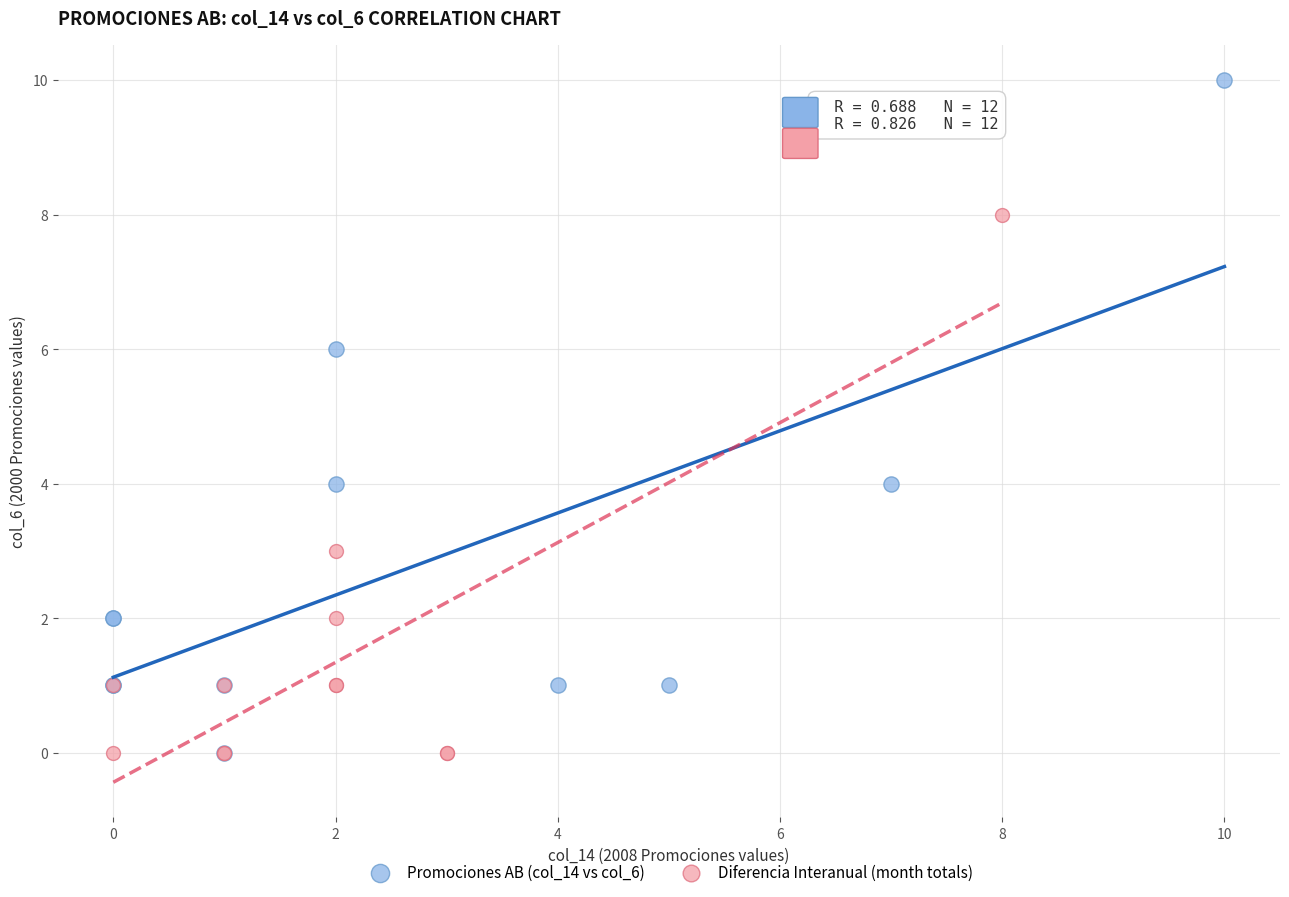

Which series has the largest Y range (max minus min)?

Promociones AB (col_14 vs col_6)